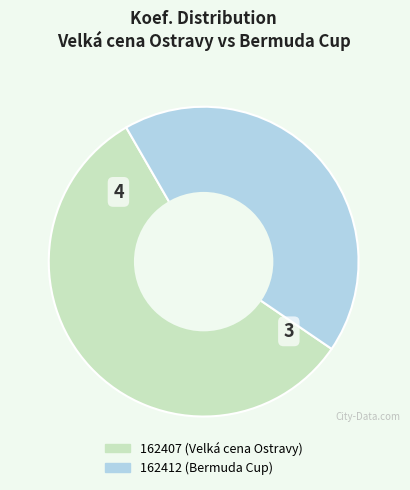

Rank the categories by value from lowest to highest.

162412, 162407